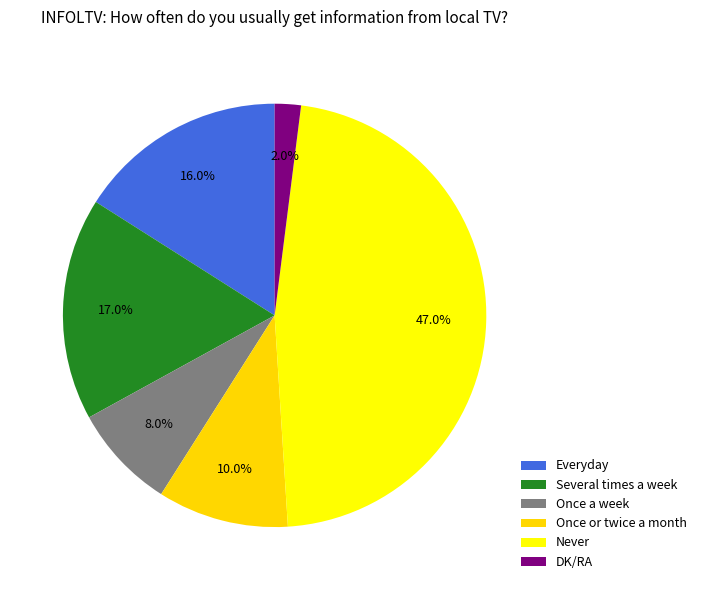

To the nearest percent, what is the average slice percentage?

17%